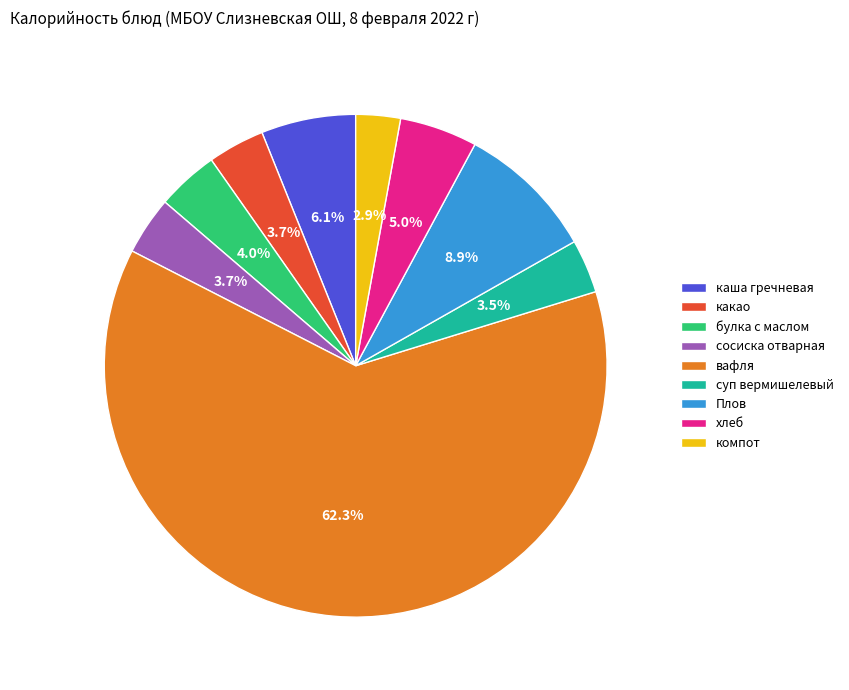

To the nearest percent, what is the combined percentage of каша гречневая and компот?

9%